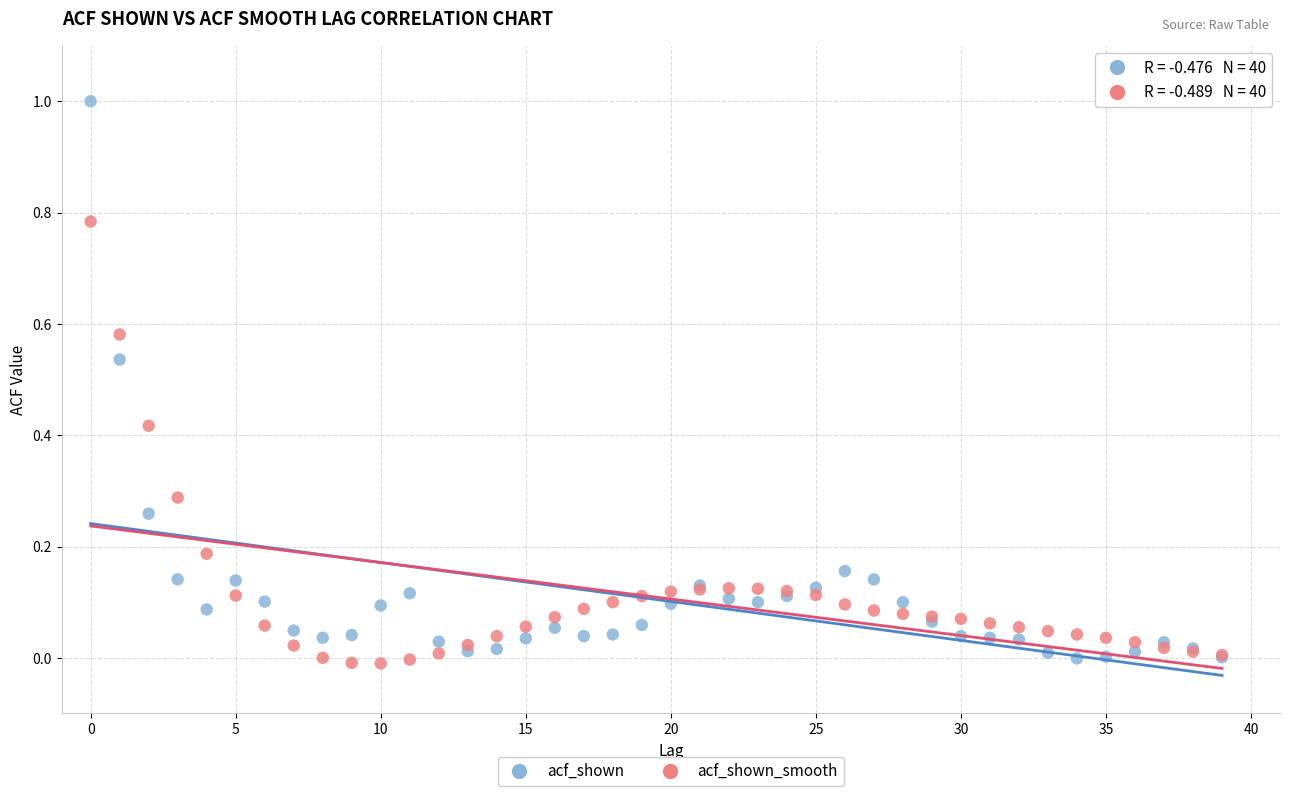

Which series reaches the maximum Y coordinate?

acf_shown